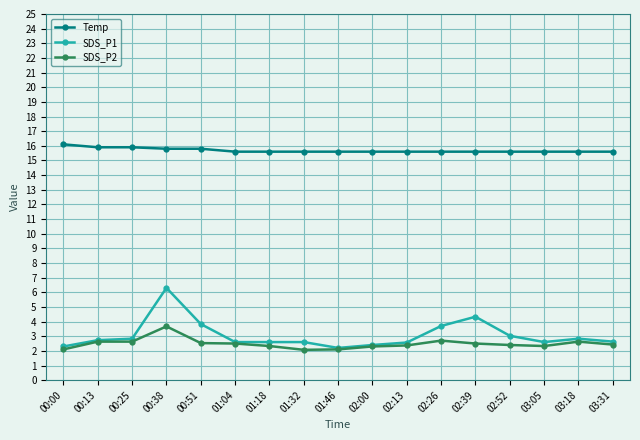

What is the label of the 6th point from the right?

02:26